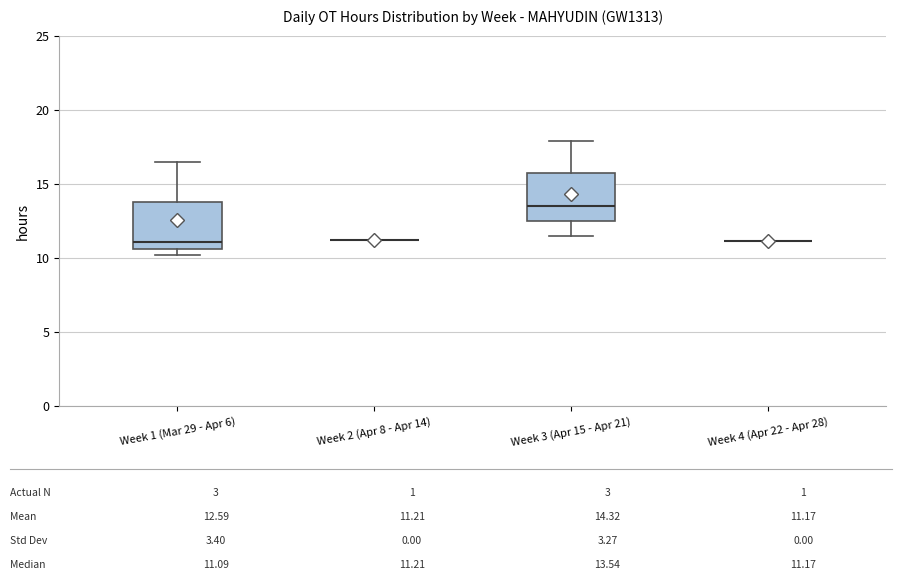

Reading left to right, read every box against the y-axis: the position of its median line, the range the box covers, and the ends of its whiskers. The values are not printed on the chart, so give them approximately, as read against the axis.

Week 1 (Mar 29 - Apr 6): median 11.0, box 10.5 to 14.0, whiskers 10.0 to 16.5
Week 2 (Apr 8 - Apr 14): box collapsed to a line at 11.0, whiskers 11.0 to 11.0
Week 3 (Apr 15 - Apr 21): median 13.5, box 12.5 to 15.5, whiskers 11.5 to 18.0
Week 4 (Apr 22 - Apr 28): box collapsed to a line at 11.0, whiskers 11.0 to 11.0